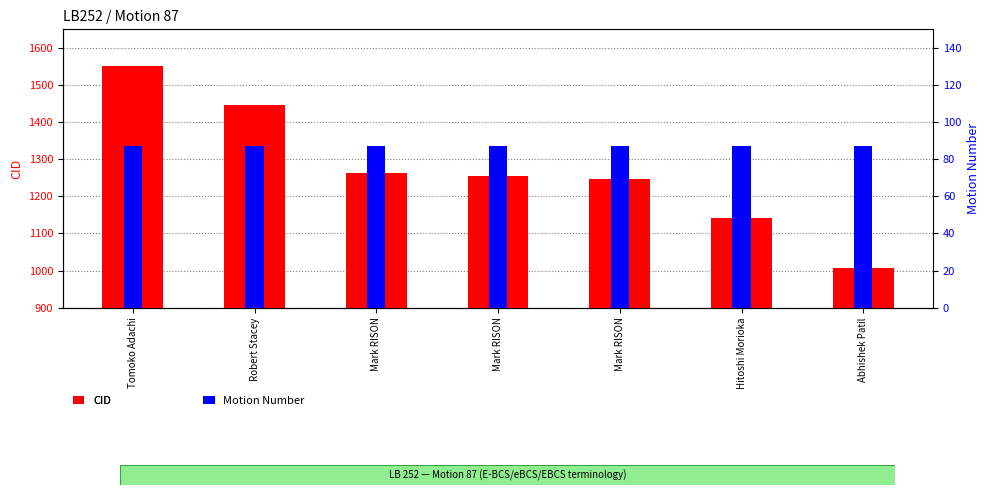

What is the maximum value for CID?

1550